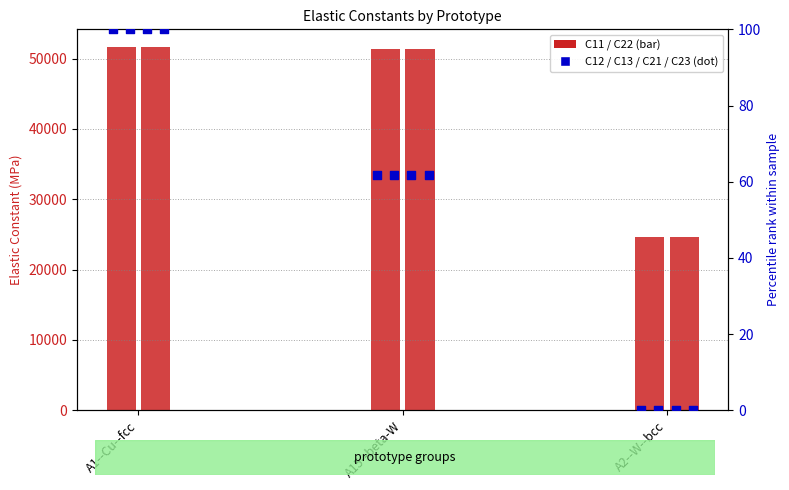

Which series has the largest total across all categories?

C11